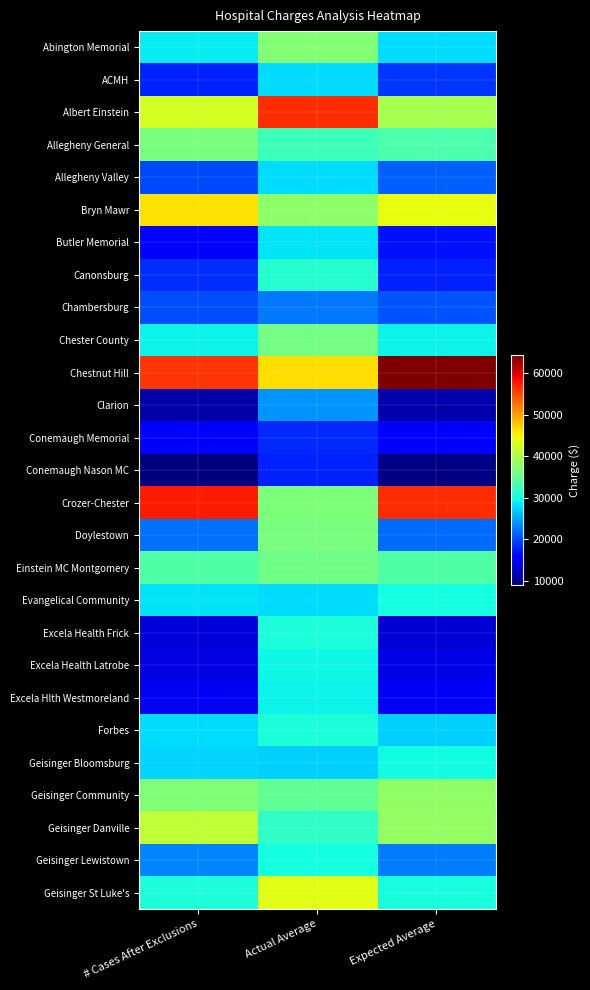

Reading left to right, transcribe all the data shown in this chart.

Abington Memorial: # Cases After Exclusions=28874	Actual Average=37318	Expected Average=27969
ACMH: # Cases After Exclusions=17696	Actual Average=27948	Expected Average=18795
Albert Einstein: # Cases After Exclusions=42532	Actual Average=56796	Expected Average=39646
Allegheny General: # Cases After Exclusions=36645	Actual Average=32370	Expected Average=33604
Allegheny Valley: # Cases After Exclusions=19906	Actual Average=27918	Expected Average=21165
Bryn Mawr: # Cases After Exclusions=46044	Actual Average=37828	Expected Average=44000
Butler Memorial: # Cases After Exclusions=16066	Actual Average=28433	Expected Average=16772
Canonsburg: # Cases After Exclusions=18463	Actual Average=30990	Expected Average=17685
Chambersburg: # Cases After Exclusions=20014	Actual Average=22397	Expected Average=20468
Chester County: # Cases After Exclusions=29155	Actual Average=36030	Expected Average=29251
Chestnut Hill: # Cases After Exclusions=56360	Actual Average=46326	Expected Average=64409
Clarion: # Cases After Exclusions=10942	Actual Average=23938	Expected Average=11127
Conemaugh Memorial: # Cases After Exclusions=15147	Actual Average=18174	Expected Average=15236
Conemaugh Nason MC: # Cases After Exclusions=8950	Actual Average=17795	Expected Average=9194
Crozer-Chester: # Cases After Exclusions=57828	Actual Average=36813	Expected Average=56784
Doylestown: # Cases After Exclusions=22008	Actual Average=36550	Expected Average=21766
Einstein MC Montgomery: # Cases After Exclusions=33650	Actual Average=35992	Expected Average=33796
Evangelical Community: # Cases After Exclusions=28362	Actual Average=27893	Expected Average=29814
Excela Health Frick: # Cases After Exclusions=13347	Actual Average=30290	Expected Average=13079
Excela Health Latrobe: # Cases After Exclusions=13882	Actual Average=29385	Expected Average=14023
Excela Hlth Westmoreland: # Cases After Exclusions=14589	Actual Average=29123	Expected Average=14869
Forbes: # Cases After Exclusions=27838	Actual Average=30275	Expected Average=27294
Geisinger Bloomsburg: # Cases After Exclusions=27391	Actual Average=27177	Expected Average=29553
Geisinger Community: # Cases After Exclusions=37067	Actual Average=34742	Expected Average=38071
Geisinger Danville: # Cases After Exclusions=41326	Actual Average=31599	Expected Average=38348
Geisinger Lewistown: # Cases After Exclusions=23157	Actual Average=29940	Expected Average=22679
Geisinger St Luke's: # Cases After Exclusions=30218	Actual Average=43603	Expected Average=29966